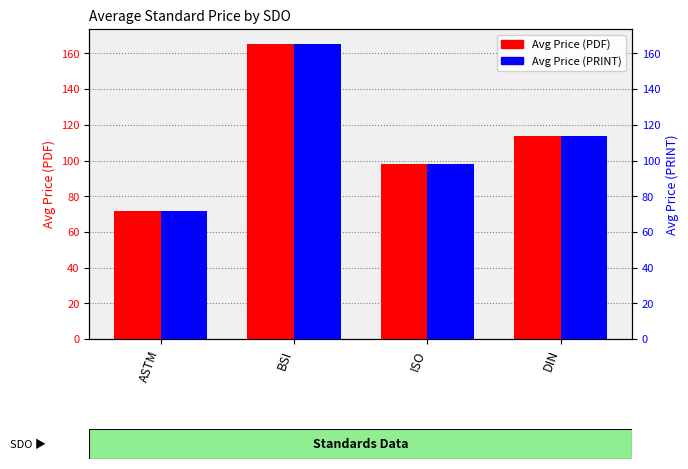

List the series in order of their peak value, lowest first.

Avg Price (PDF), Avg Price (PRINT)